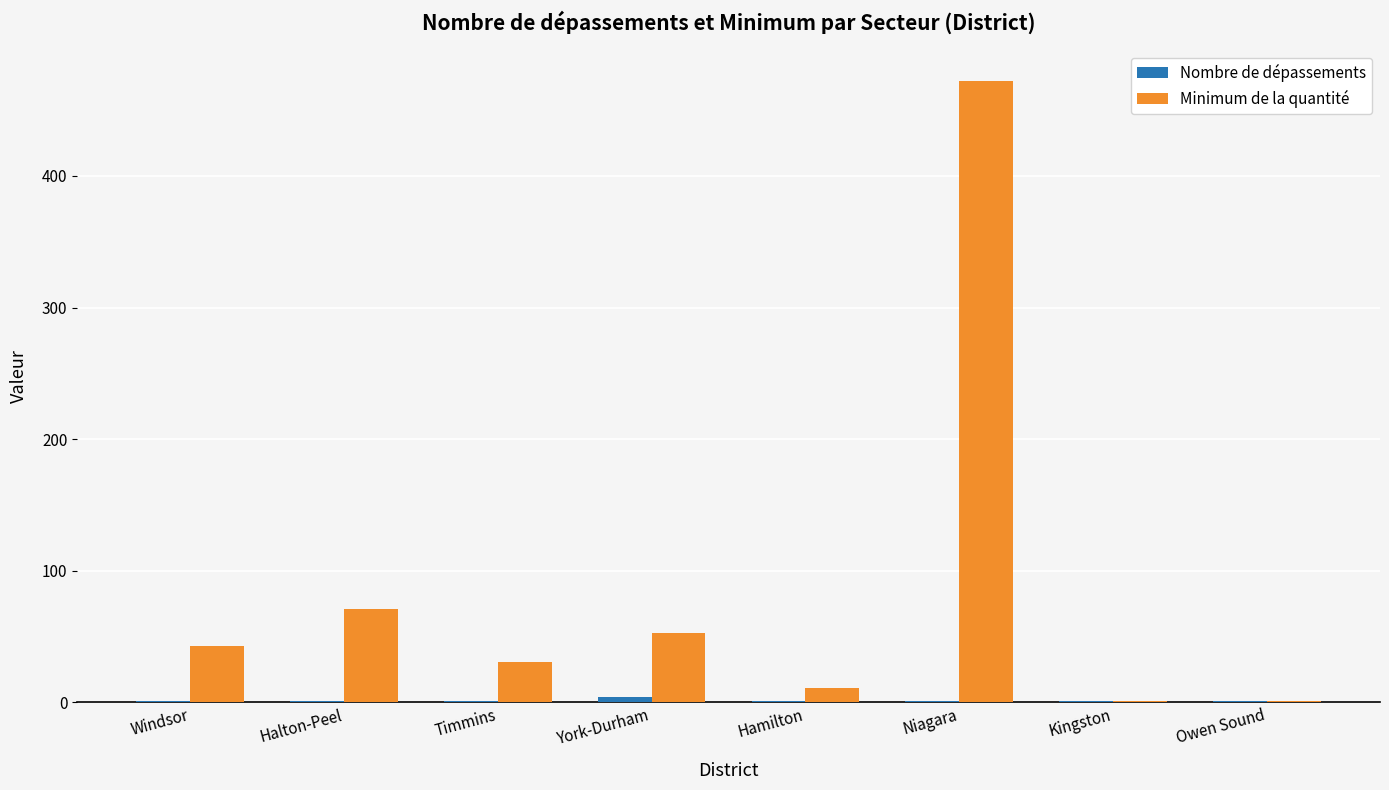

At which category is the sum across all series the highest?

Niagara